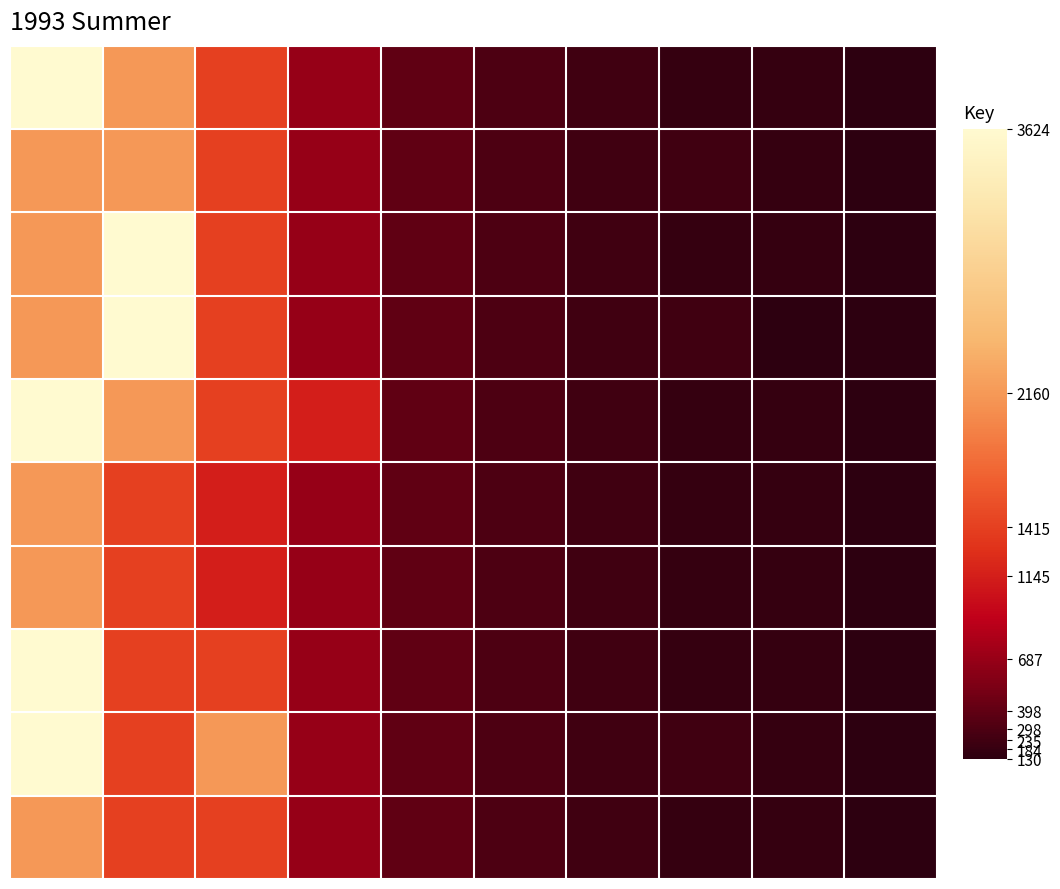

Count the number of categories in the chart.

10